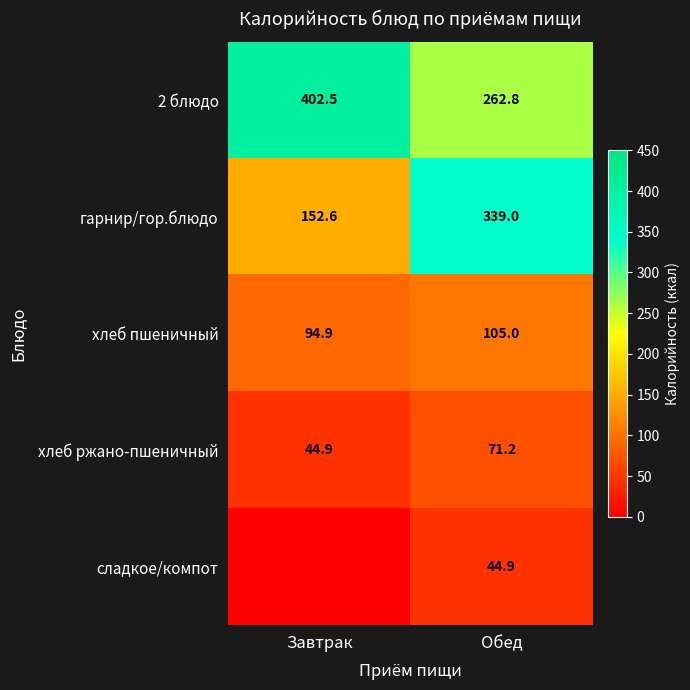

Rank the categories by 2 блюдо value from lowest to highest.

Обед, Завтрак